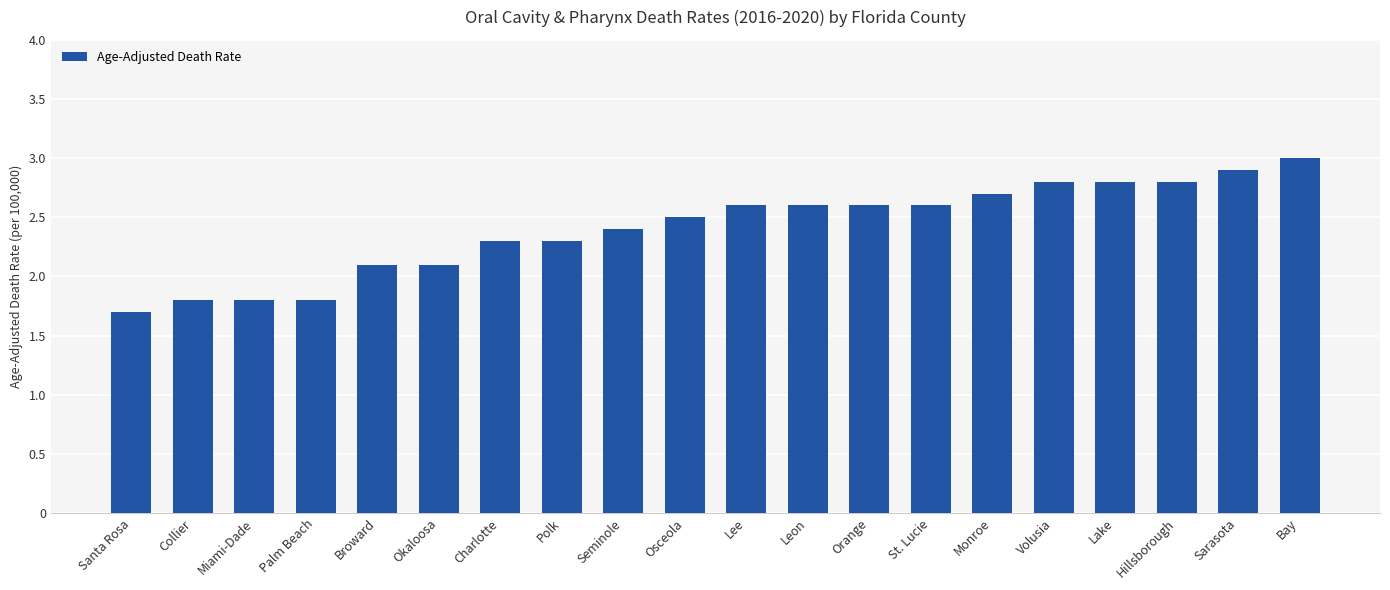

What is the sum of all values?

48.2